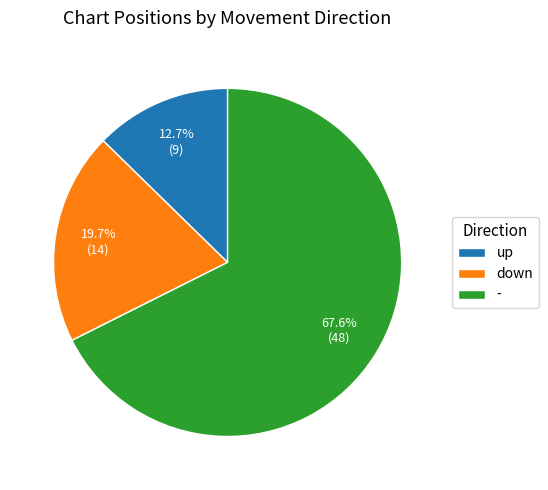

Is it true that up is 13% of the pie?

True